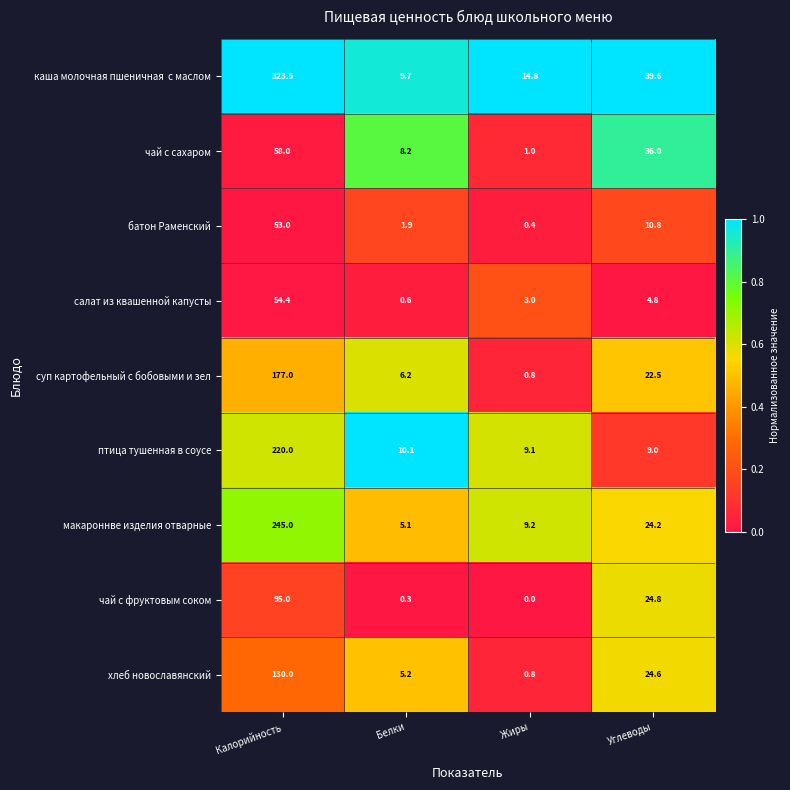

At which category is the sum across all series the highest?

Калорийность